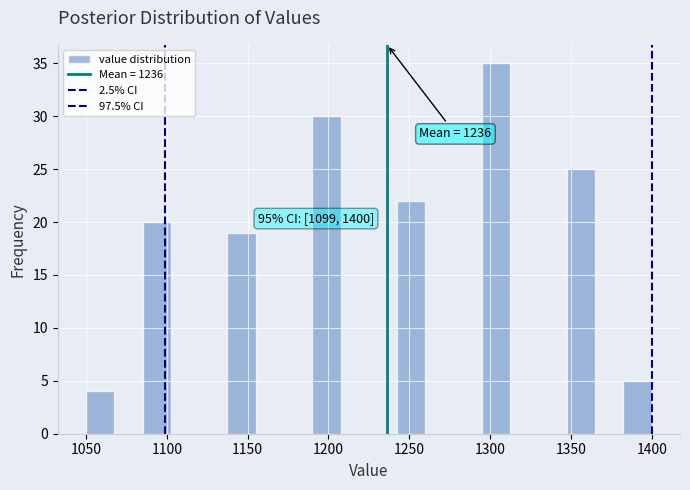

Read against the x-axis, roughly where is the centre of the tallest bar?

1305